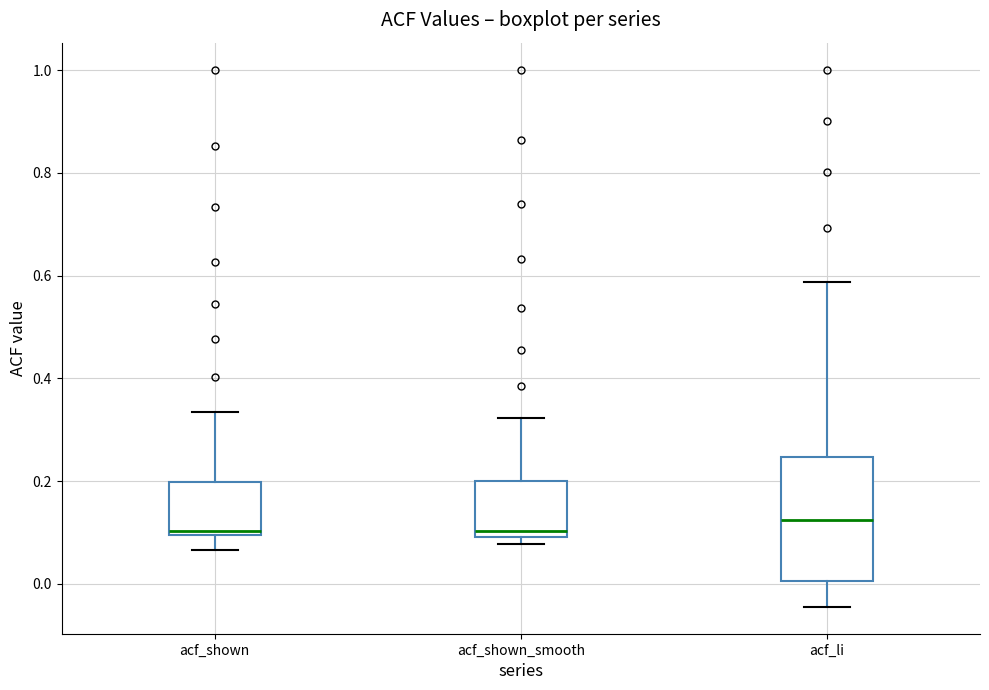

Reading left to right, transcribe this box plot: for each box, give where its median line is, the range the box spans, and where its two whiskers end, as read against the y-axis. The values are not printed on the chart, so give them approximately, as read against the axis.

acf_shown: median 0.10 (just above the box's lower edge), box 0.10 to 0.20, whiskers 0.06 to 0.34
acf_shown_smooth: median 0.10 (just above the box's lower edge), box 0.10 to 0.20, whiskers 0.08 to 0.32
acf_li: median 0.12, box 0.00 to 0.24, whiskers -0.04 to 0.58